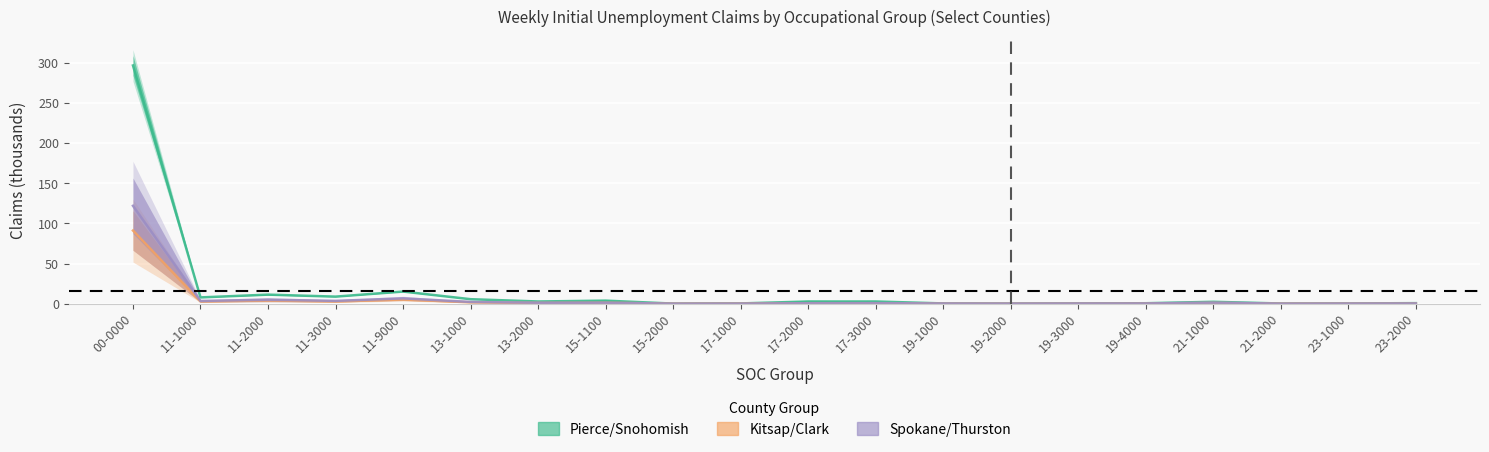

What is the approximate value of Kitsap/Clark (mid) at 23-1000?

0.1